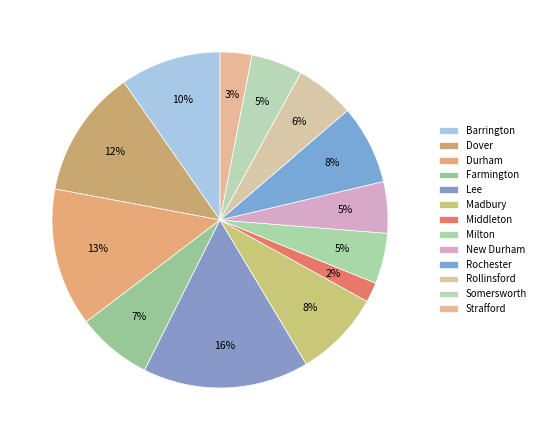

To the nearest percent, what is the combined percentage of Durham and Lee?

29%